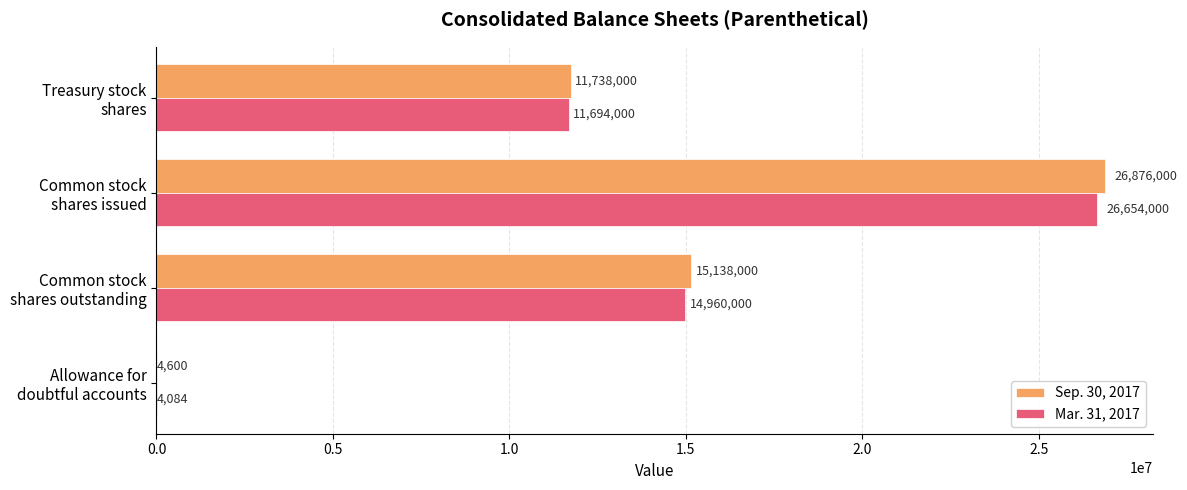

Which series has the largest total across all categories?

Sep. 30, 2017